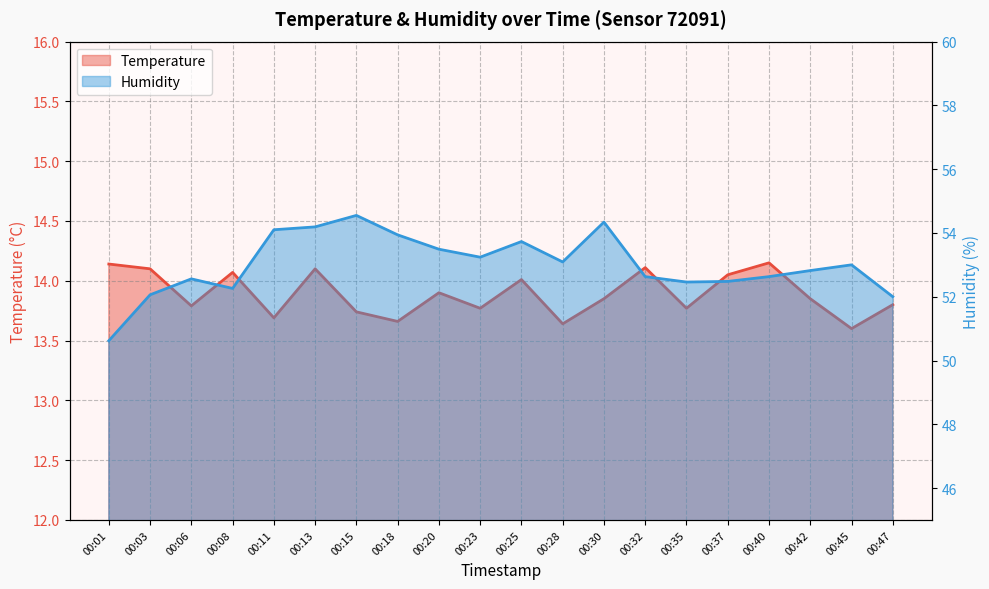

At which category does Humidity reach its first local valley?

00:08